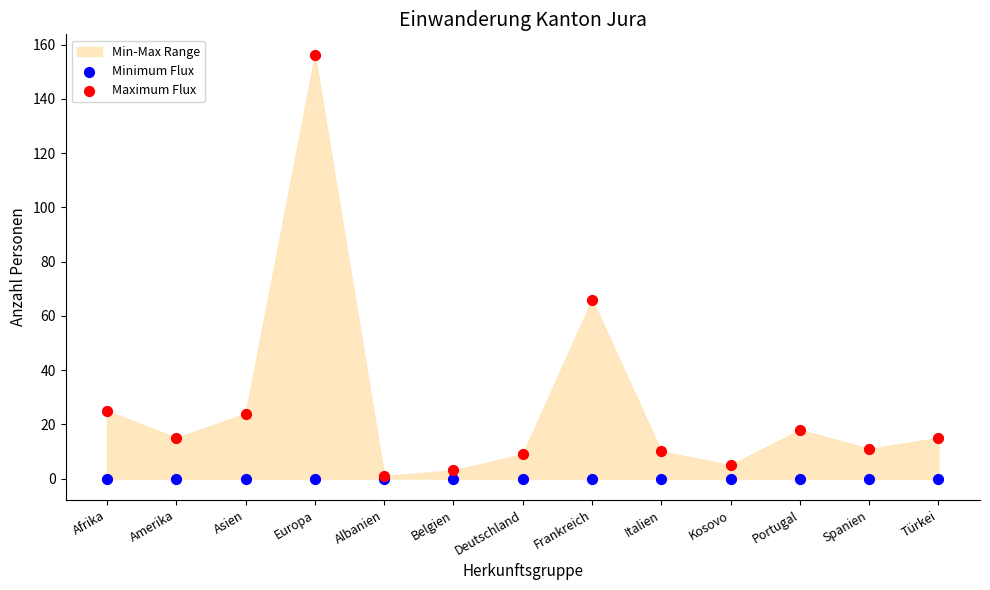

In the Maximum Flux series, what Y value is closest to 78?

66